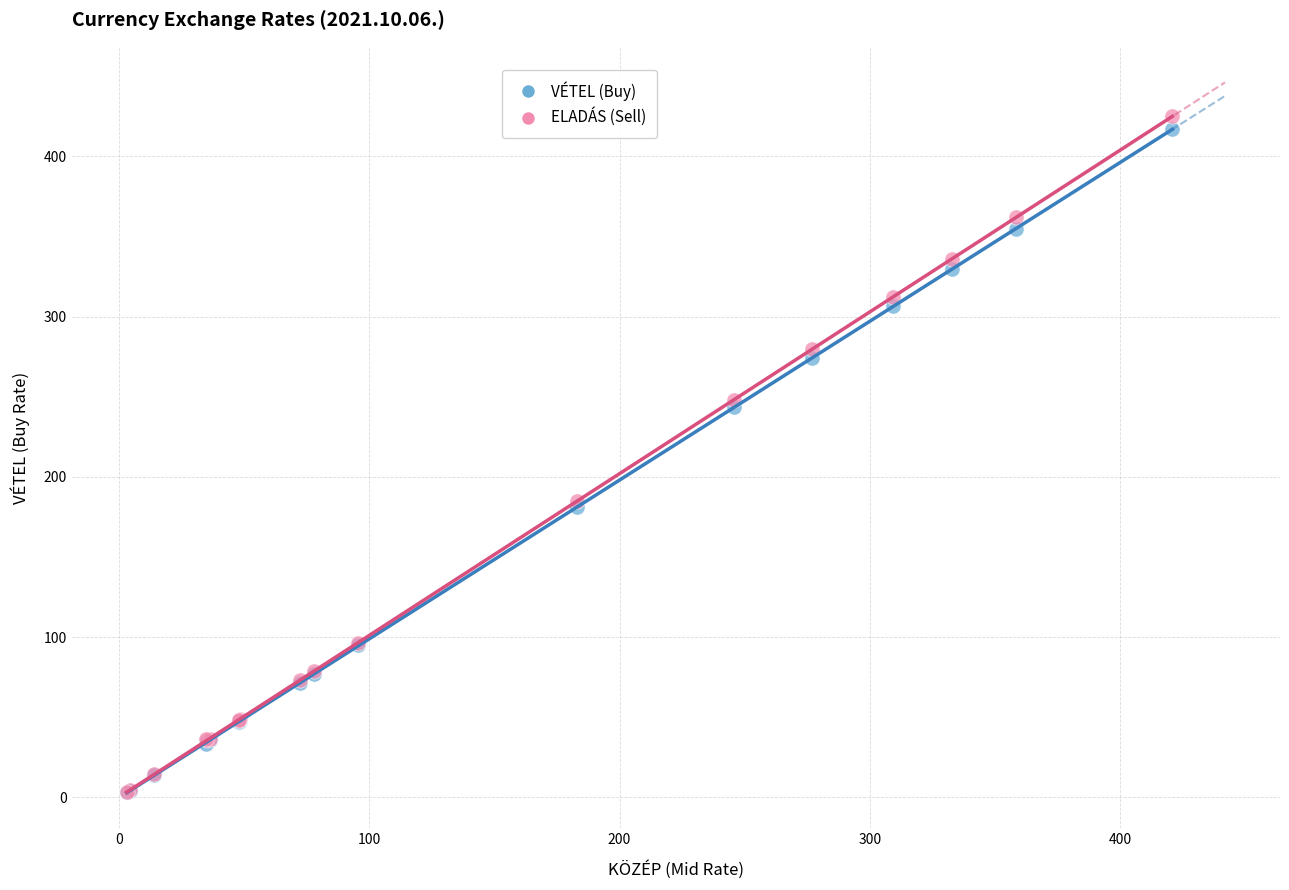

Which series reaches the maximum Y coordinate?

ELADÁS (Sell)